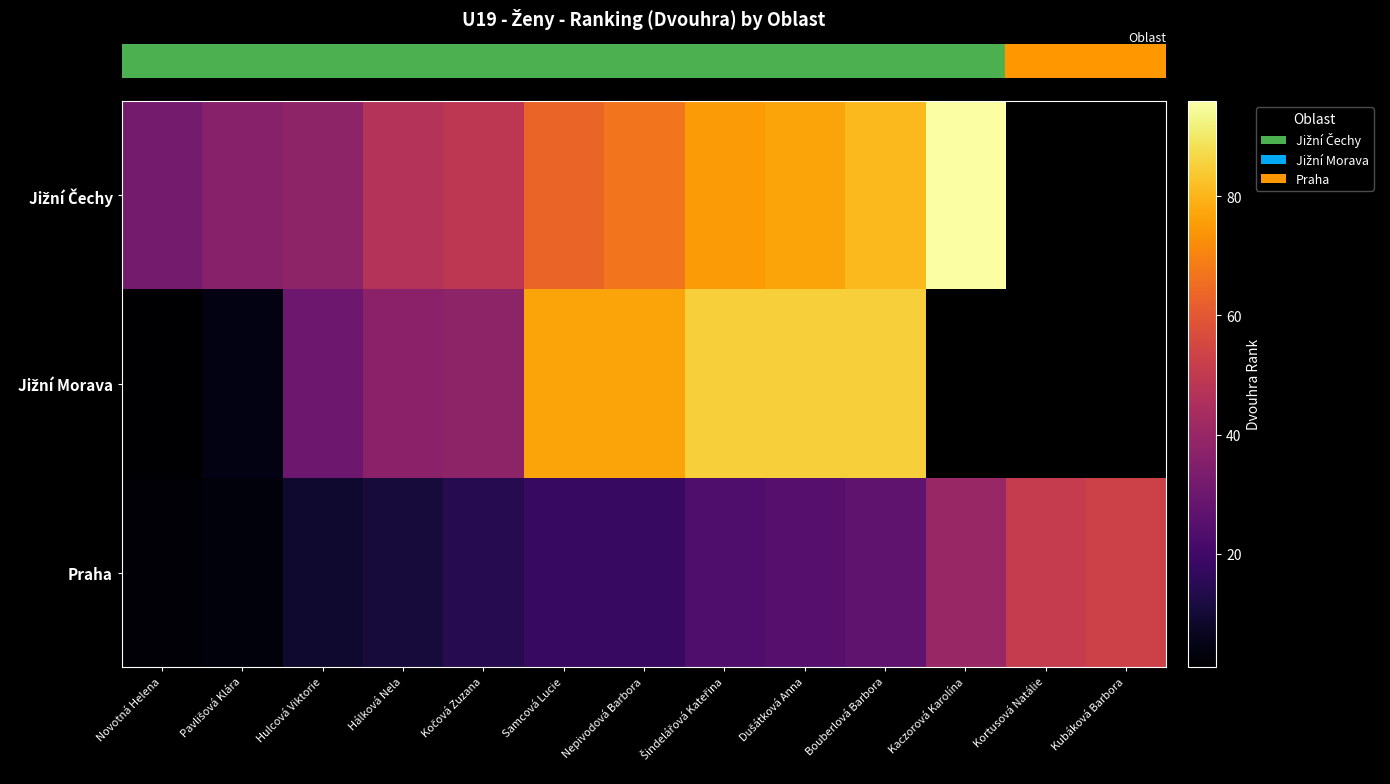

How many categories are shown in the chart?

13